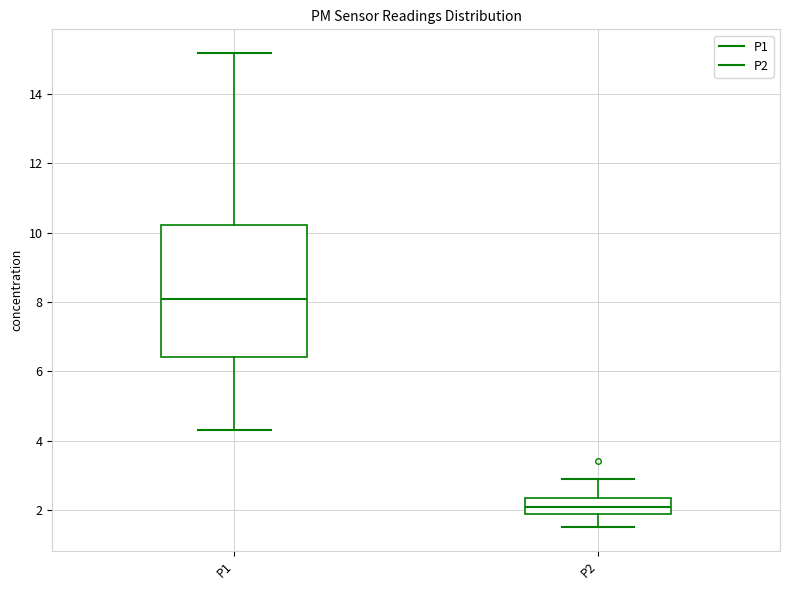

Which box has the highest median line?

P1